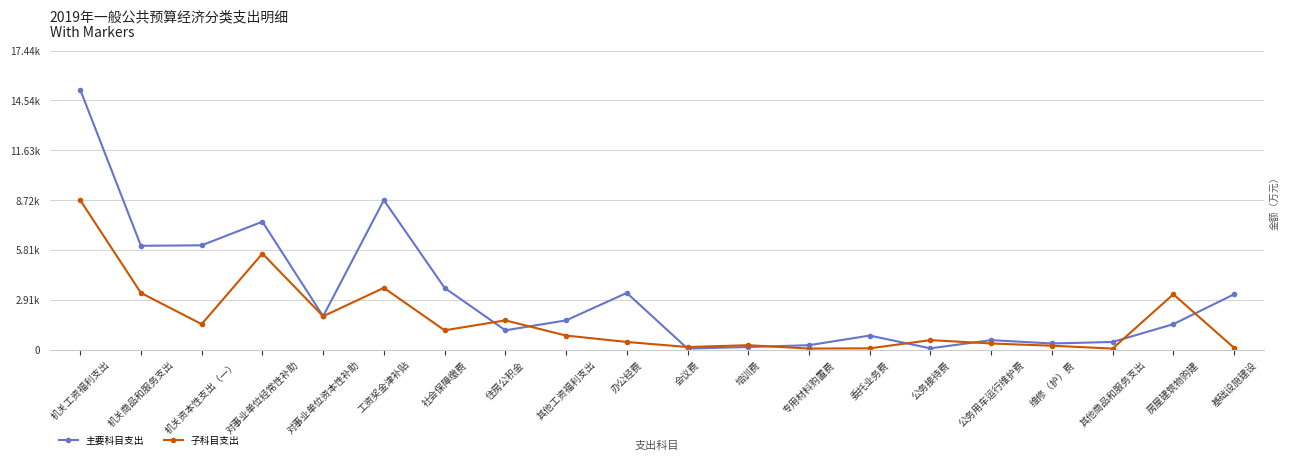

Which series has the largest range (max minus min)?

主要科目支出